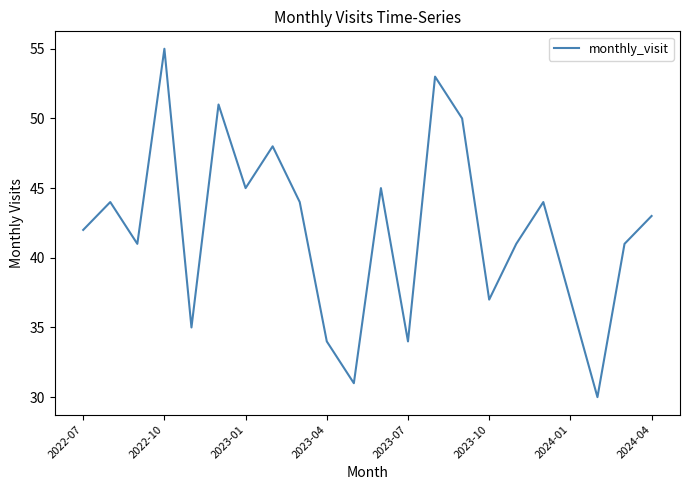

Reading right to left, what are all the values shown in this chart?

43	41	30	37	44	41	37	50	53	34	45	31	34	44	48	45	51	35	55	41	44	42